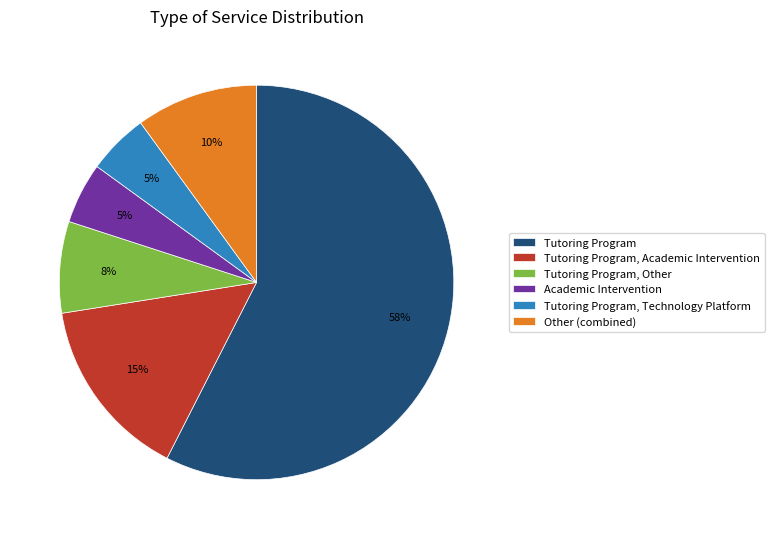

Is it true that Academic Intervention is 20% of the pie?

False